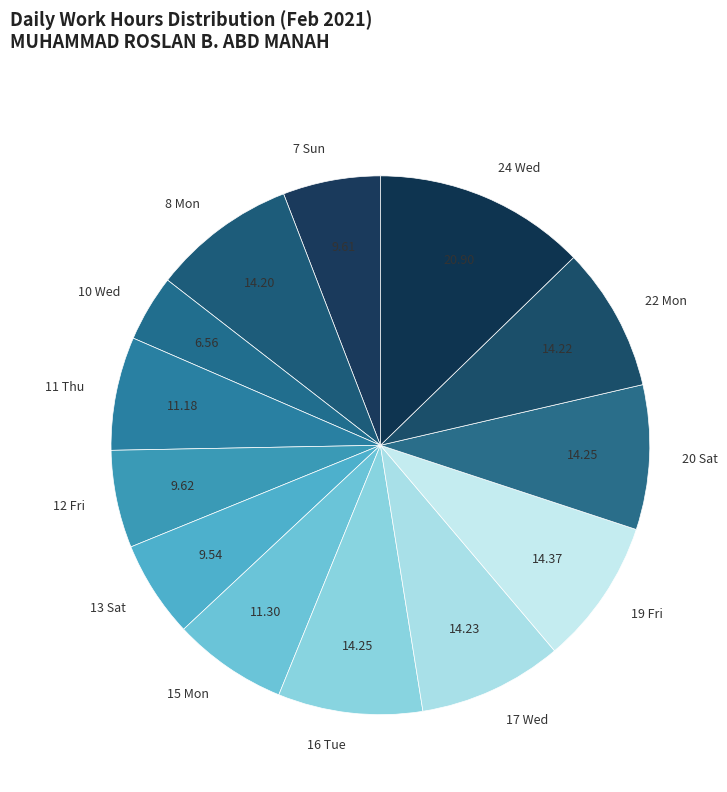

Does any single category account for the majority?

No